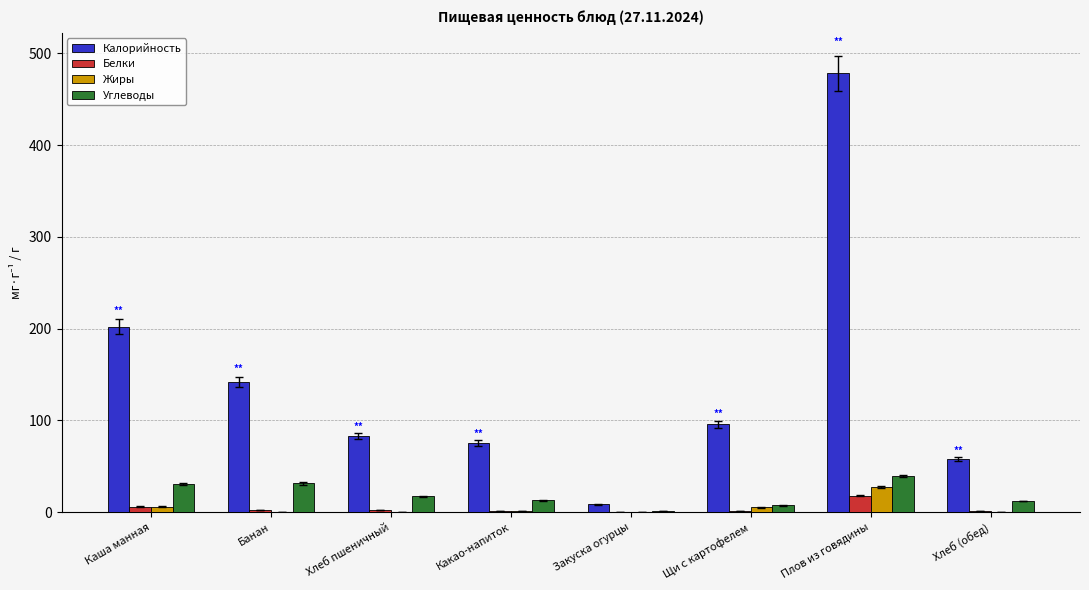

What is the sum of the Белки values at Хлеб пшеничный and Каша манная?

8.6